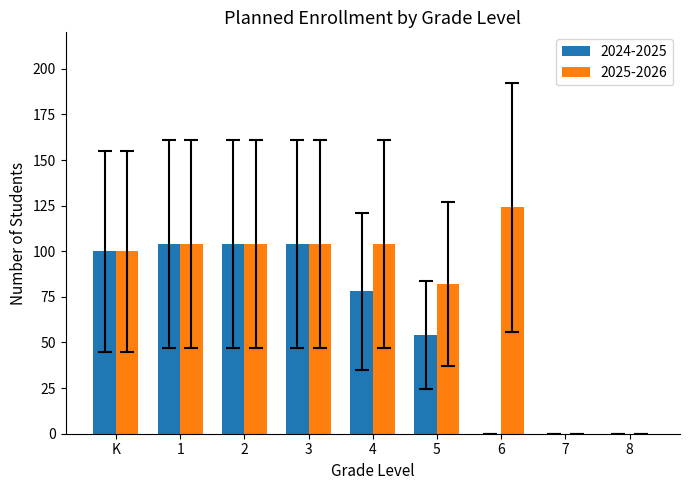

What is the maximum value for 2025-2026?

124